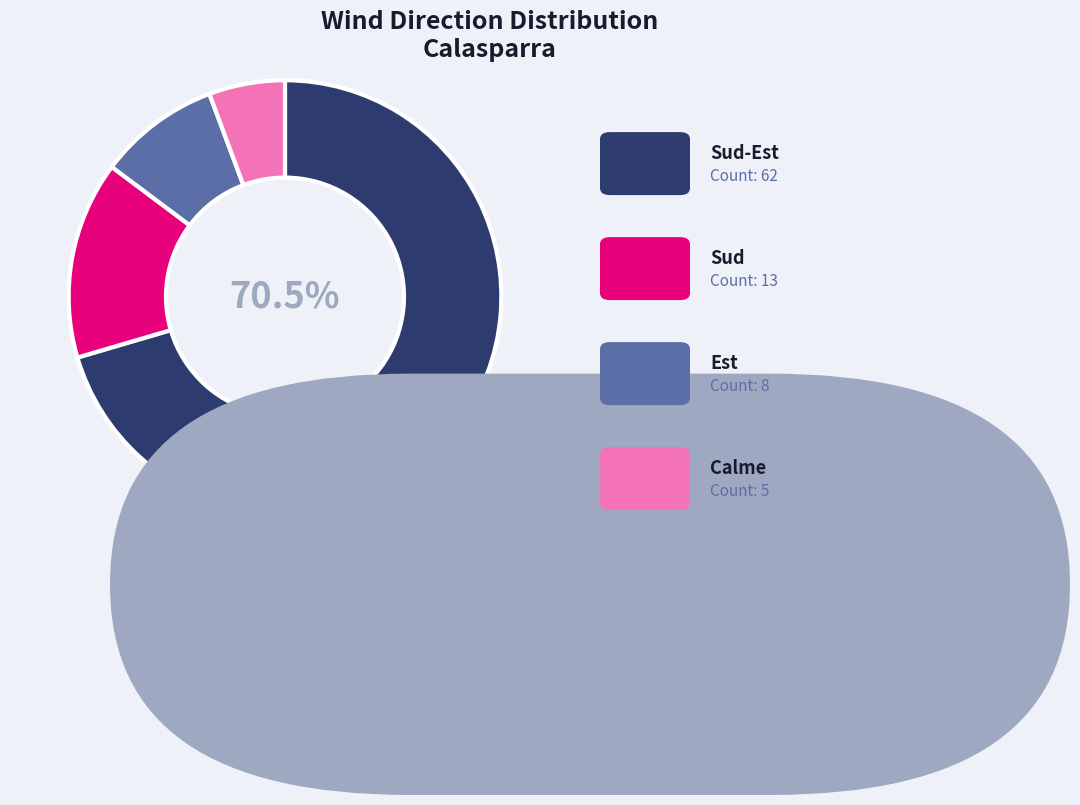

Does any single category account for the majority?

Yes